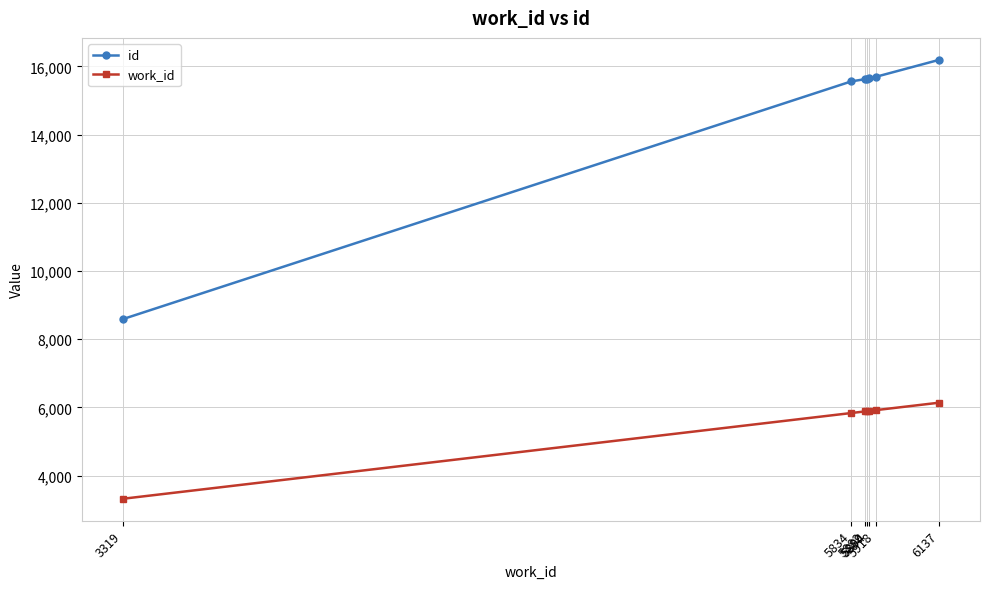

List the series in order of their peak value, highest first.

id, work_id